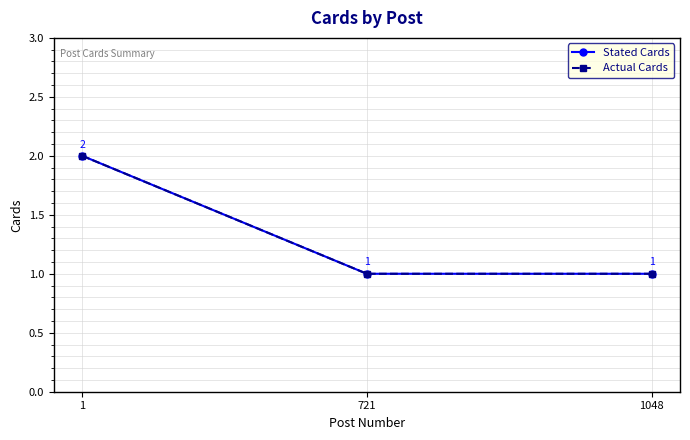

Does the chart have visible grid lines?

Yes